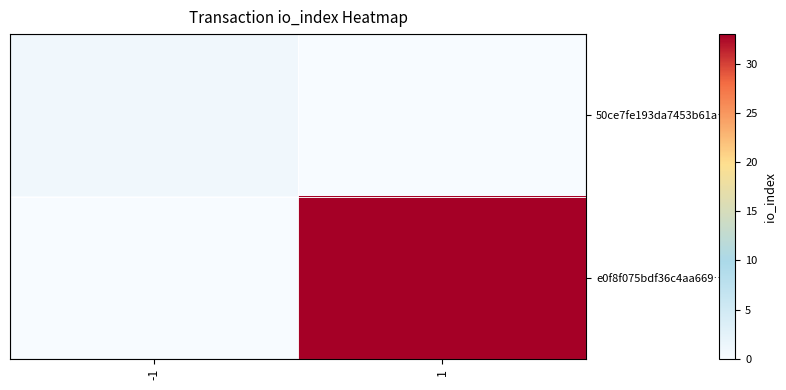

Reading left to right, transcribe all the data shown in this chart.

50ce7fe193da7453b61a…: -1=1	1=0
e0f8f075bdf36c4aa669…: -1=0	1=33